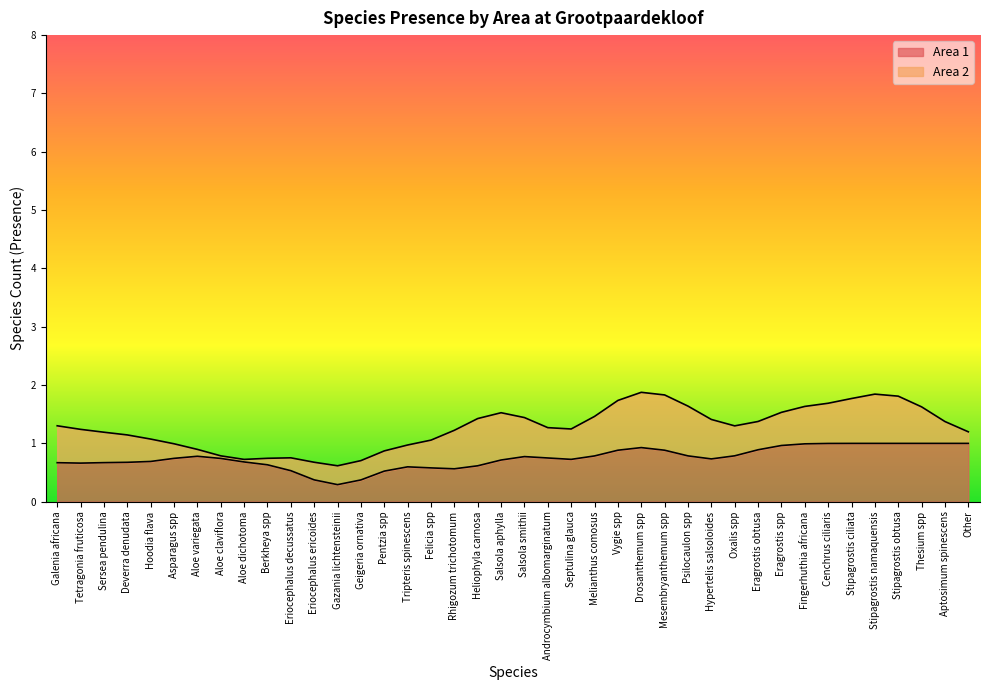

List the series in order of their overall mean, lowest first.

Area 2, Area 1